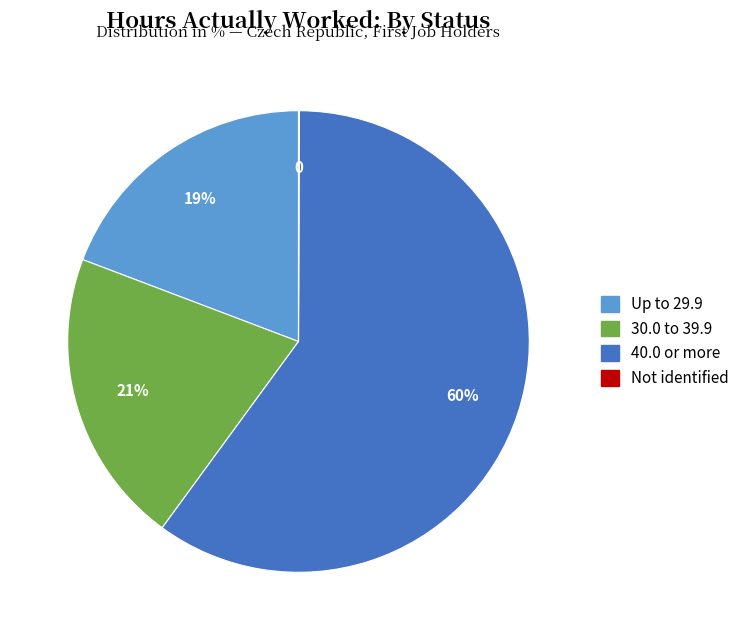

True or false: Up to 29.9 accounts for 25% of the total.

False